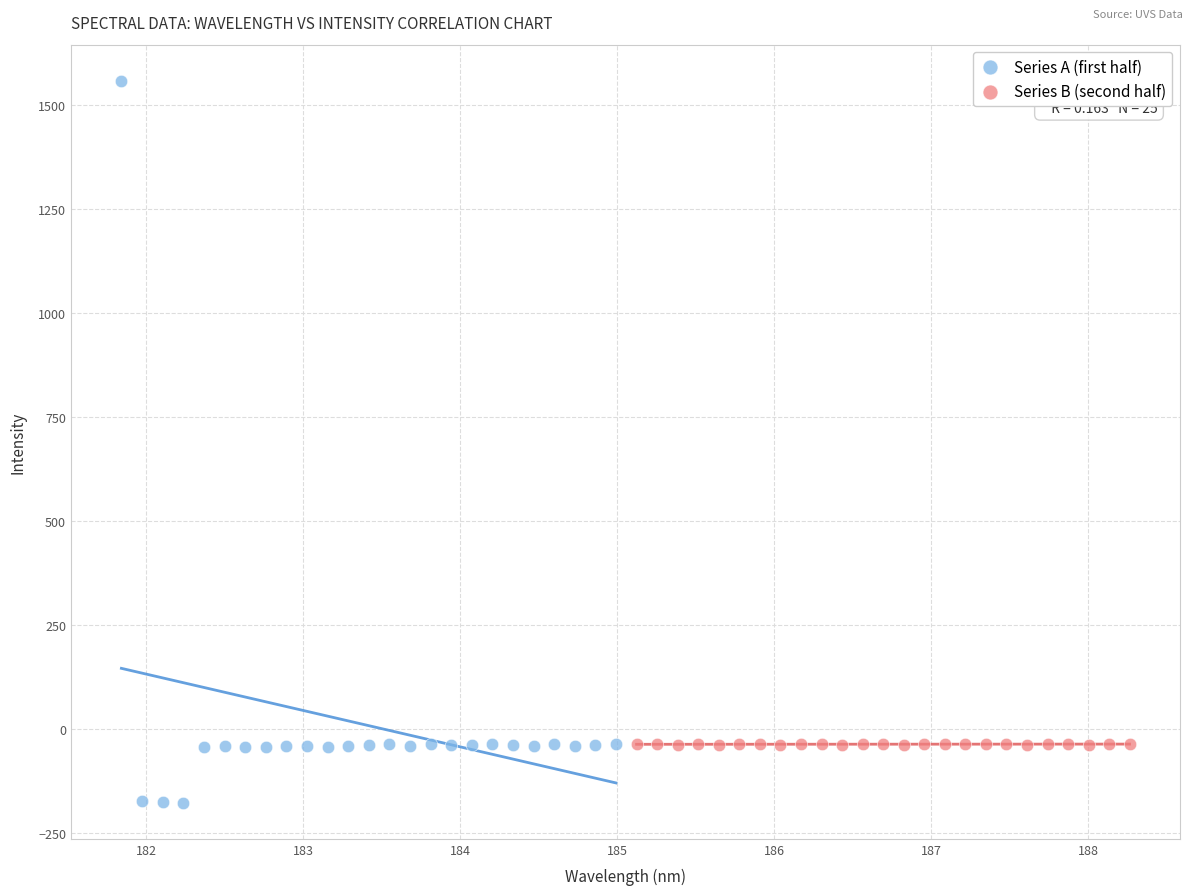

Which series contains the highest Y value?

Series A (first half)